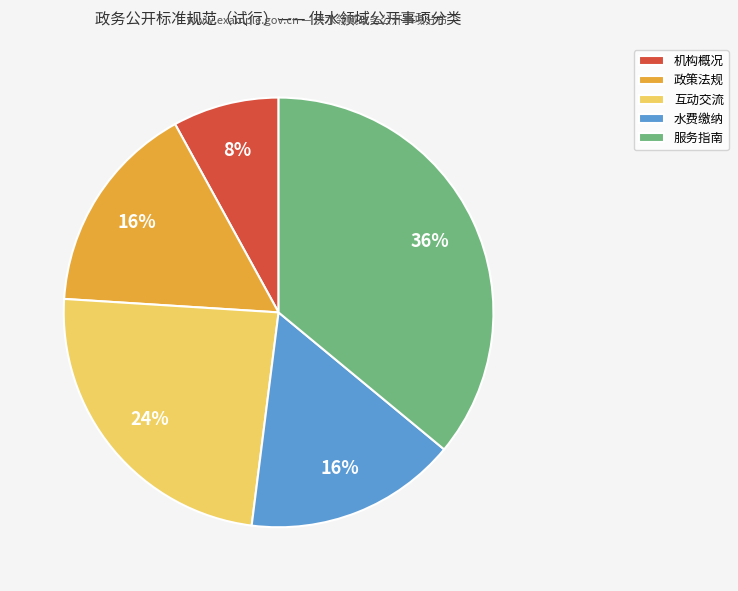

The 机构概况 slice represents 8% of the pie. True or false?

True